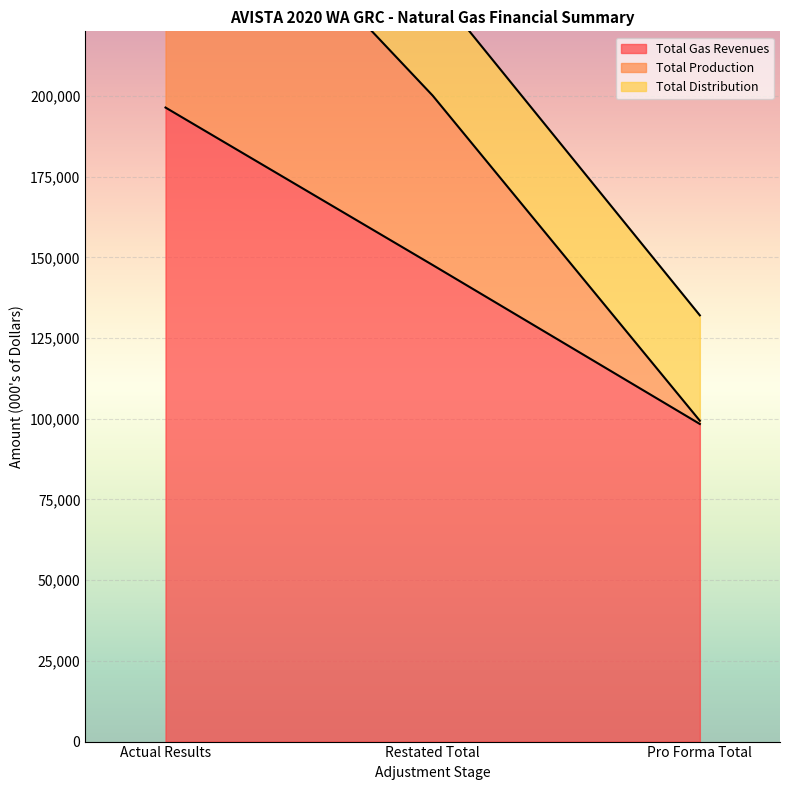

Rank the categories by Total Gas Revenues value from lowest to highest.

Pro Forma Total, Restated Total, Actual Results